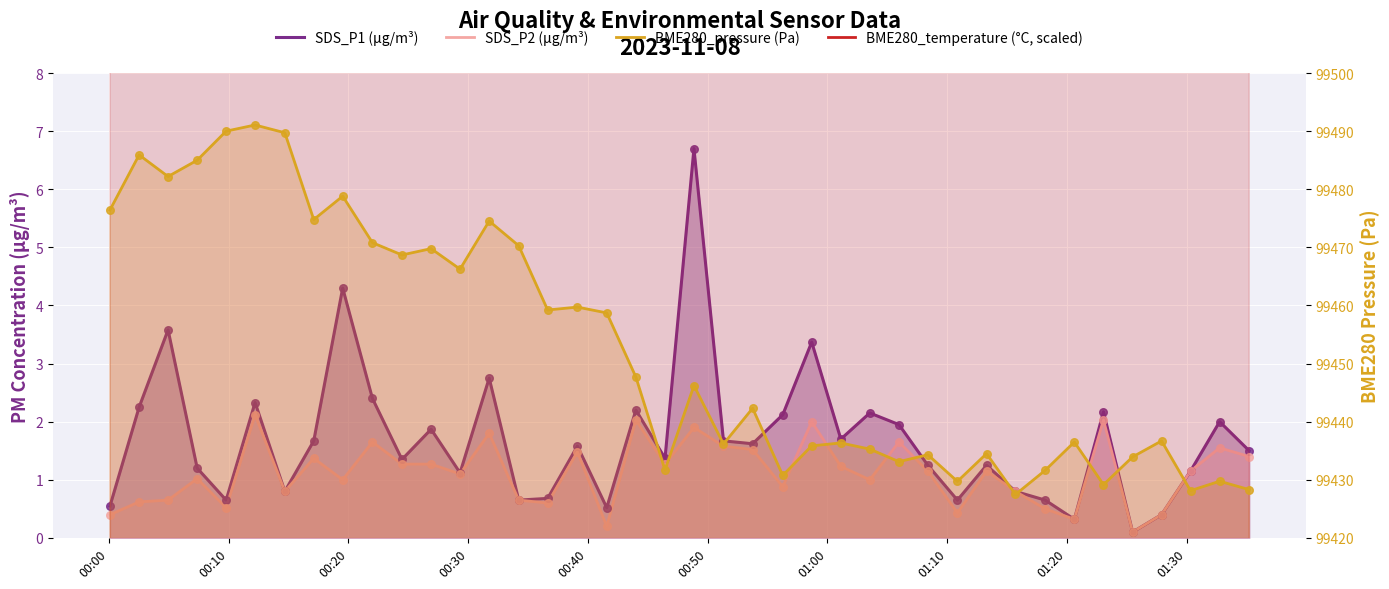

What are all the series names shown in the legend?

SDS_P1 (µg/m³), SDS_P2 (µg/m³), BME280_pressure (Pa), BME280_temperature (°C, scaled)